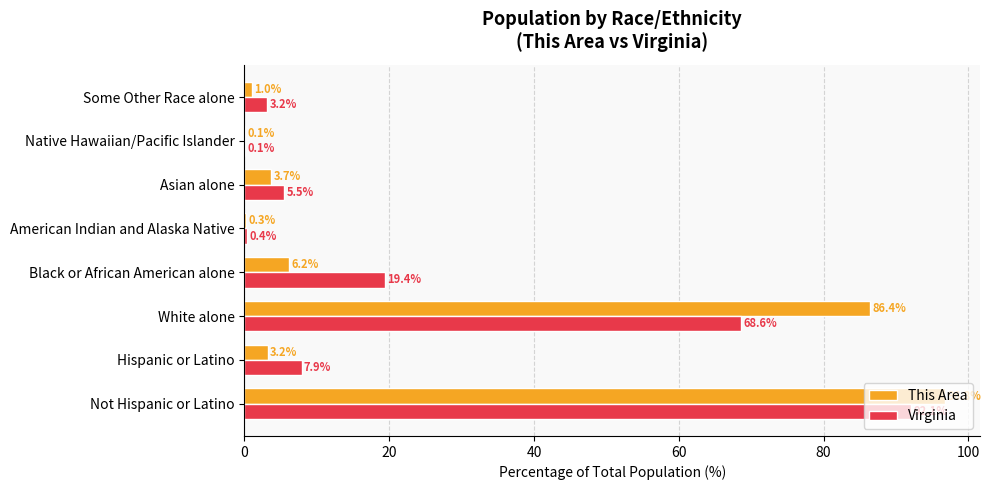

What is the highest value of the Virginia series?

92.1